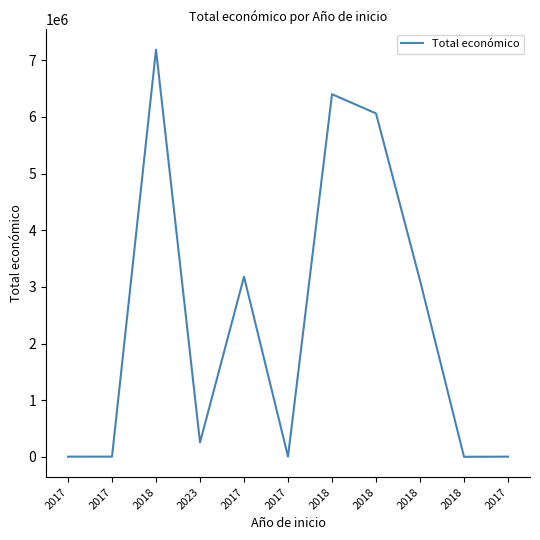

The chart shows a value of 5000 at 2017. True or false?

True